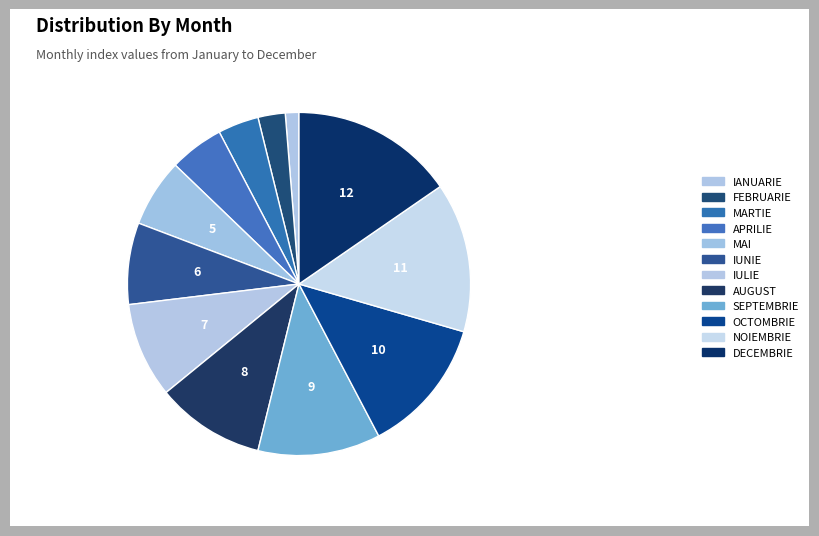

Does IANUARIE represent more than half of the total?

No